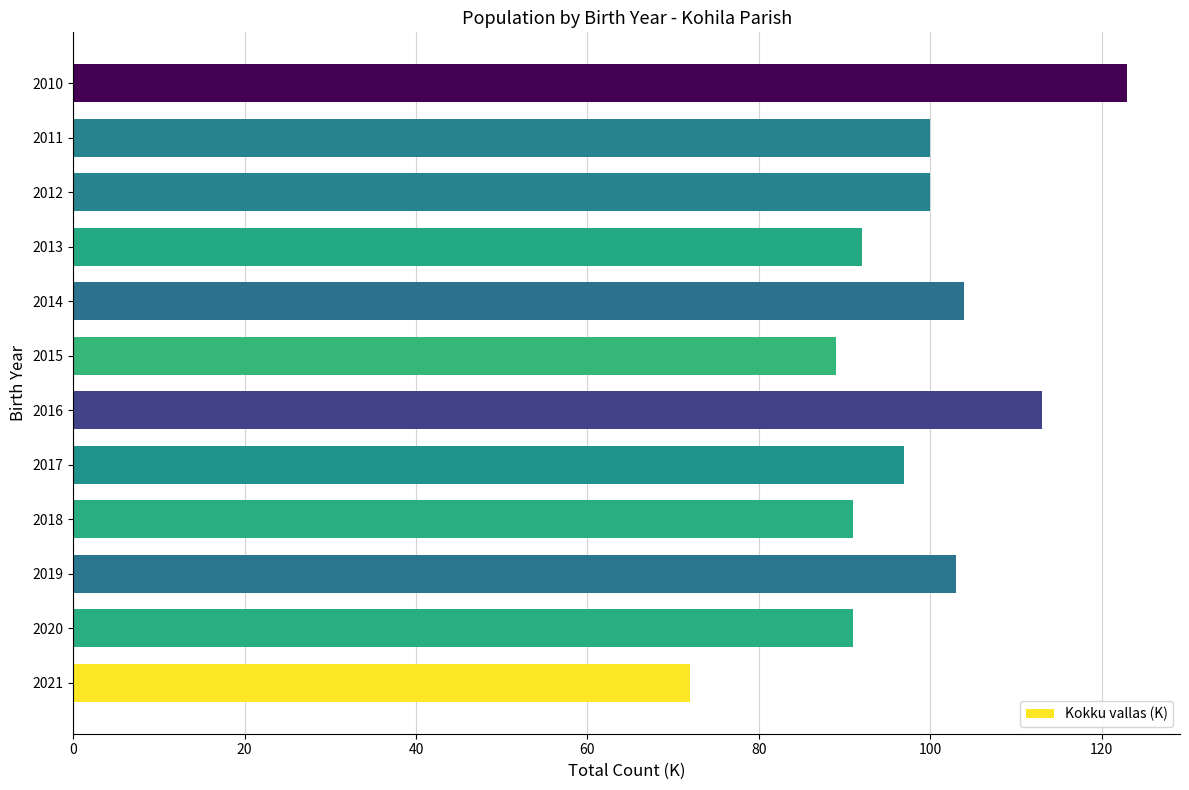

Between 2018 and 2017, which is larger?

2017